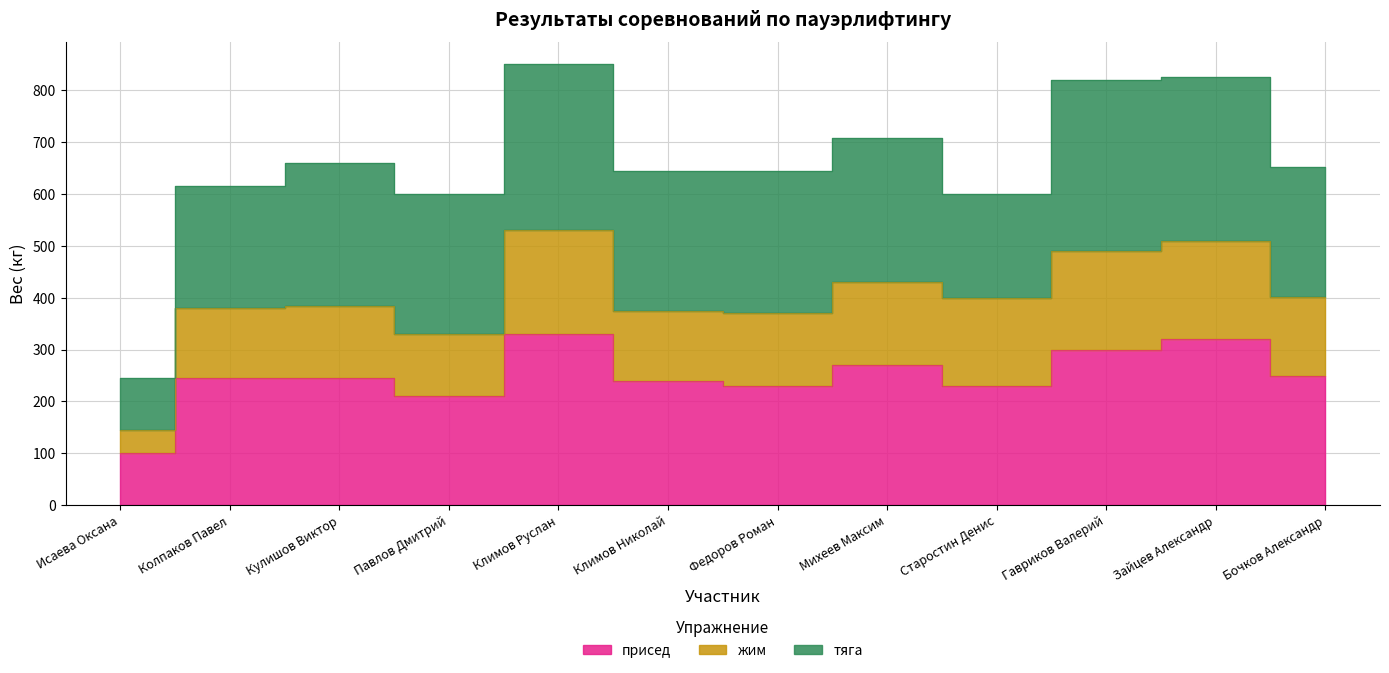

In жим, how many points are higher than both neighbors (excluding endpoints)?

4